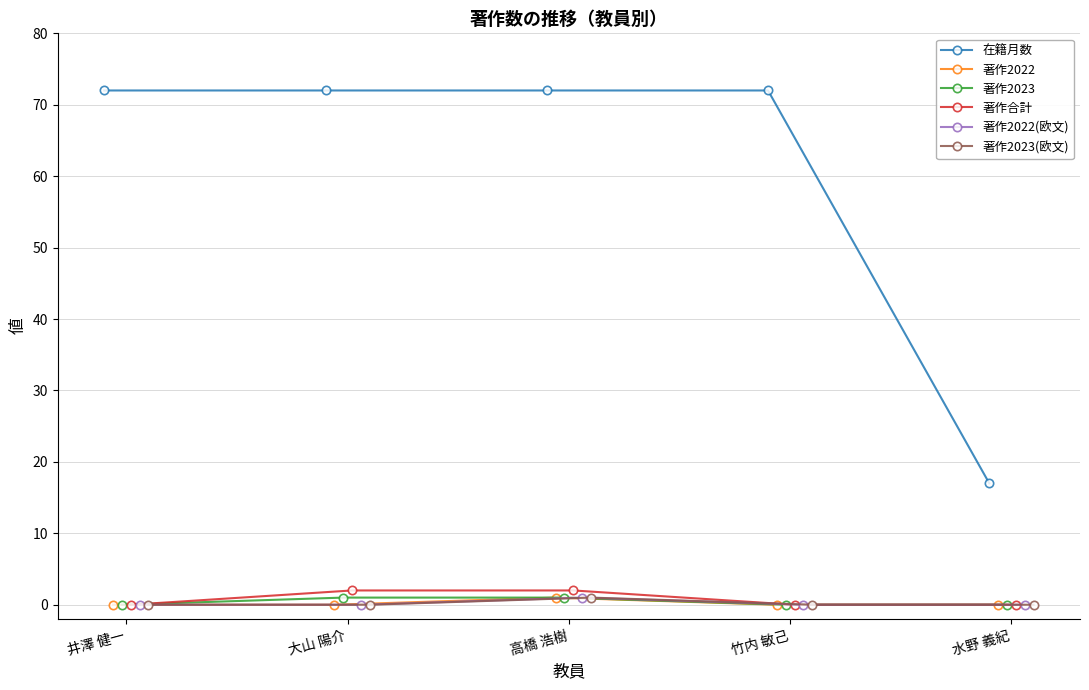

Between 水野 義紀 and 大山 陽介, which is larger?

大山 陽介